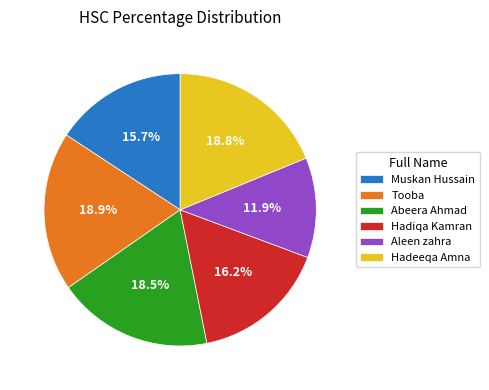

How many segments does this pie chart have?

6